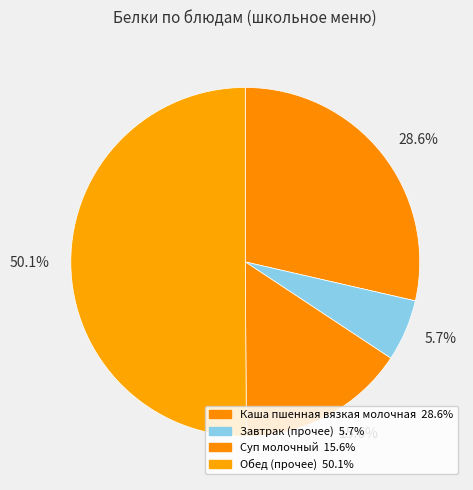

What is the largest slice in the pie chart?

50.1%